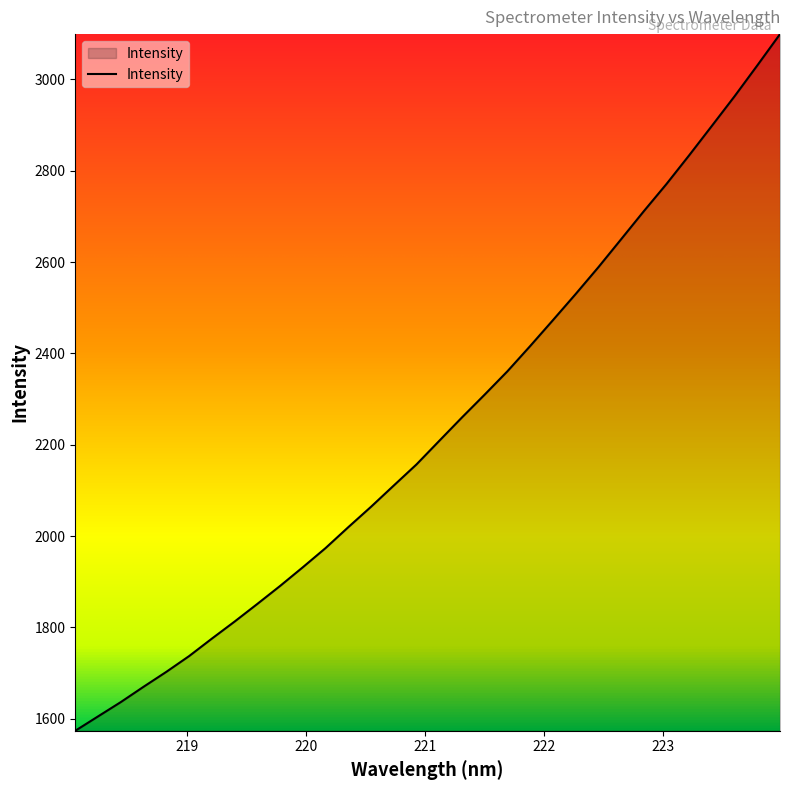

What is the smallest value displayed?

1573.5